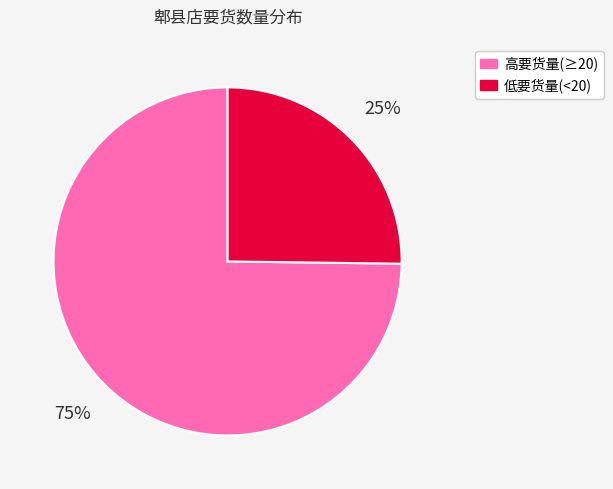

Is there any slice that represents more than half of the pie?

Yes